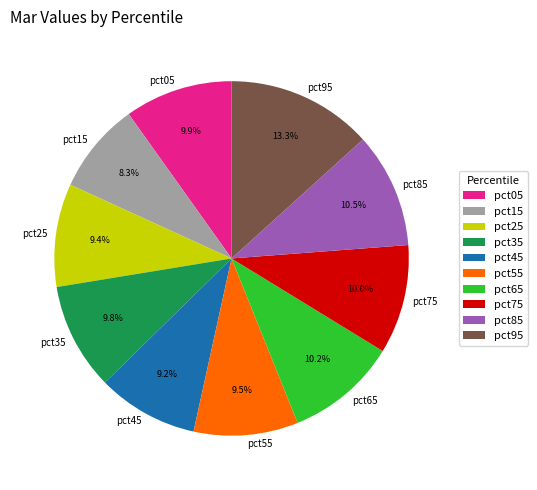

True or false: pct75 accounts for 18% of the total.

False